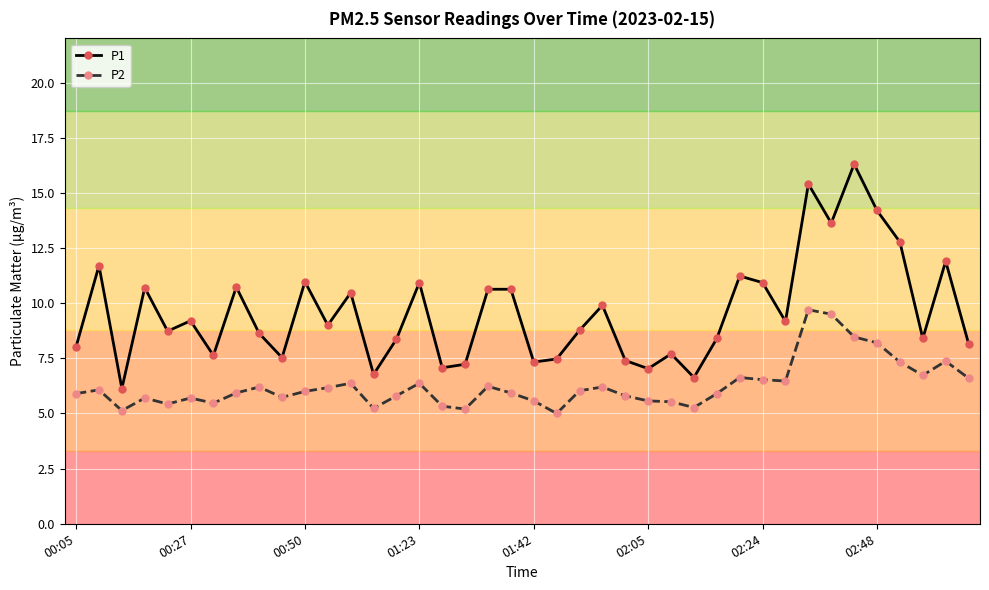

True or false: P1 has more than 2 interior local peaks.

True